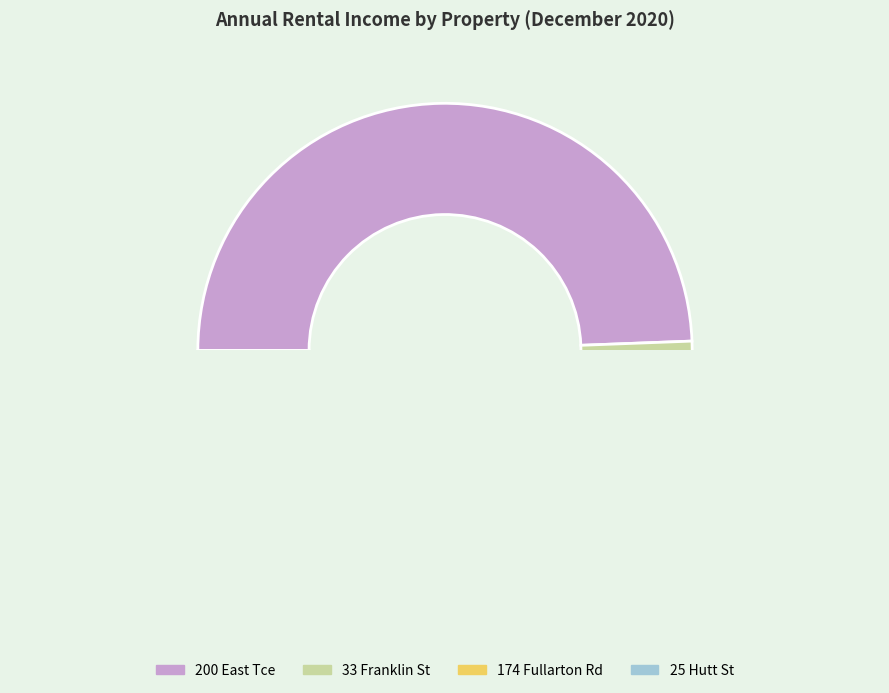

Combined, do Rental Income-200 East Tce and Rental Income-33 Franklin St account for over 50%?

Yes